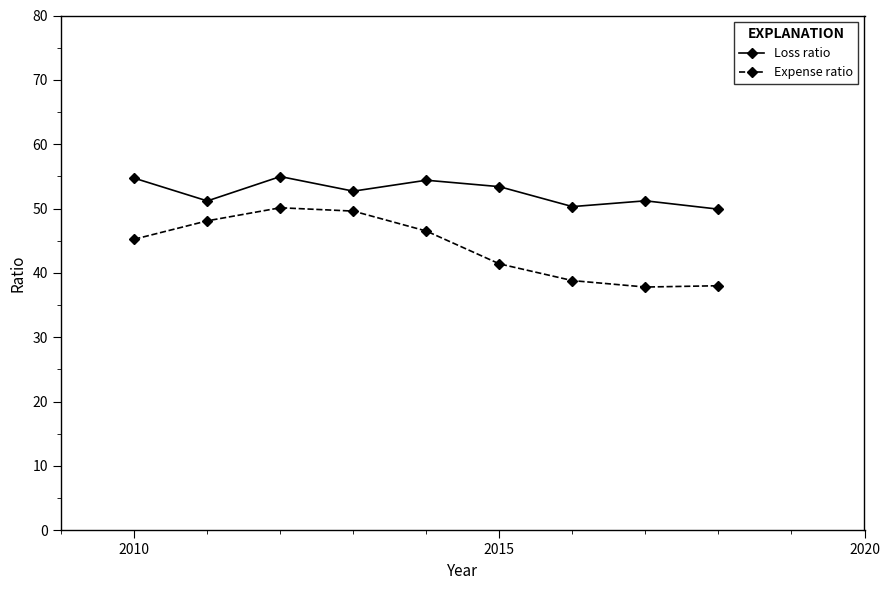

What is the difference between the second highest and minimum values in the Expense ratio series?

11.8